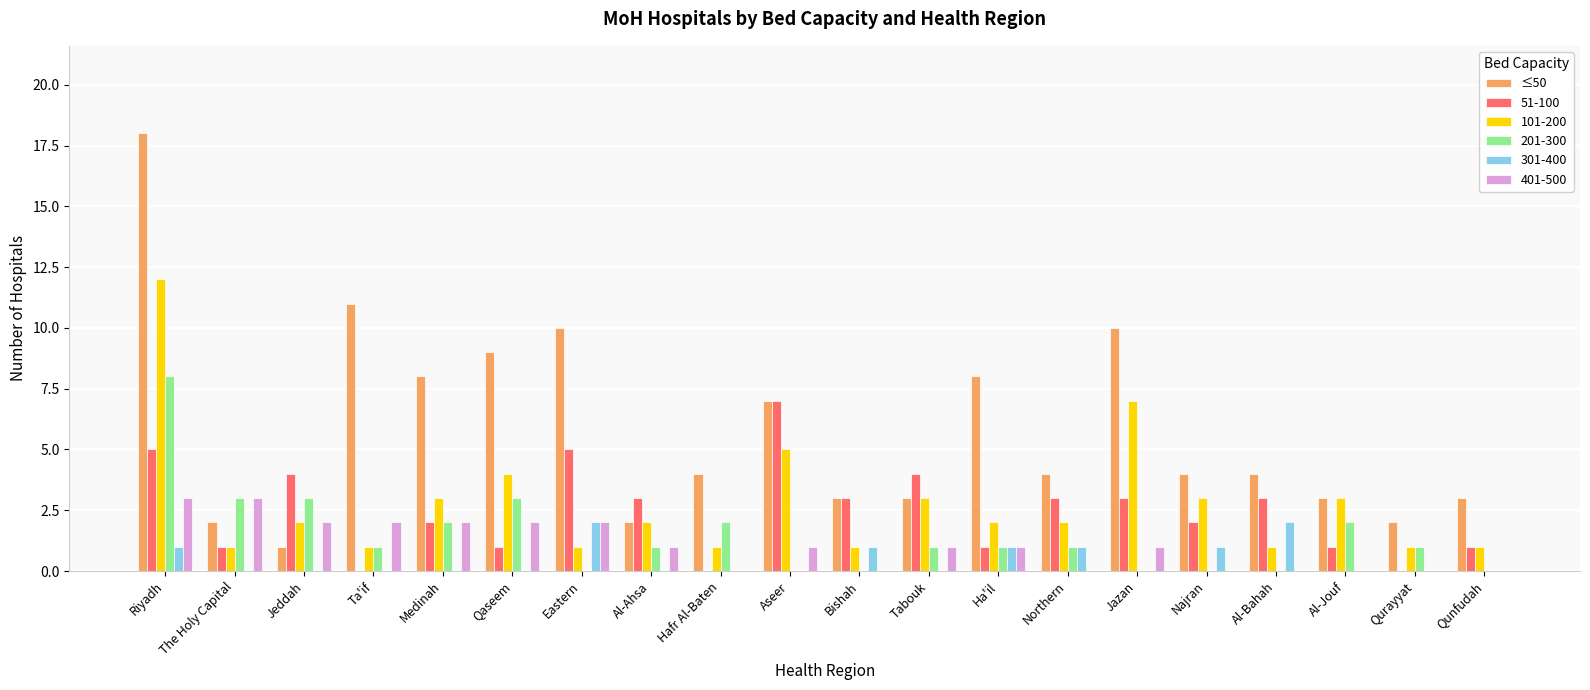

The 101-200 series shows 1 at The Holy Capital. True or false?

True